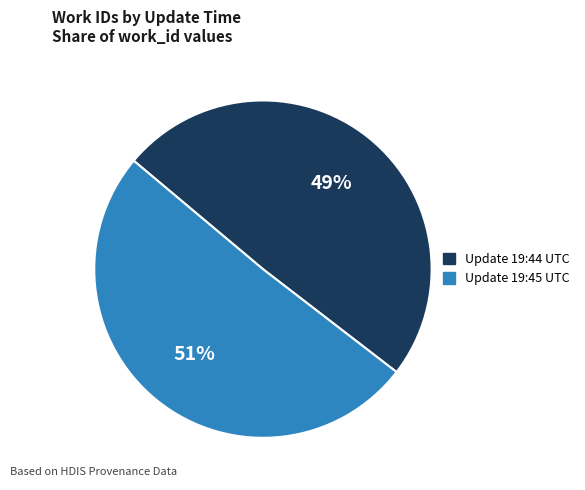

What is the largest slice in the pie chart?

Update 19:45 UTC